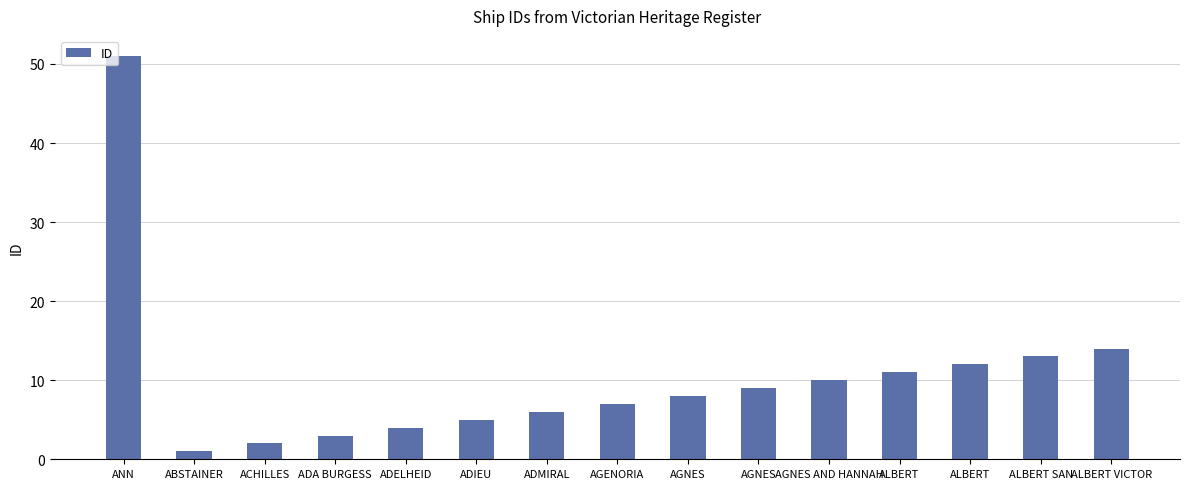

What is the value of the 4th bar from the left?

3